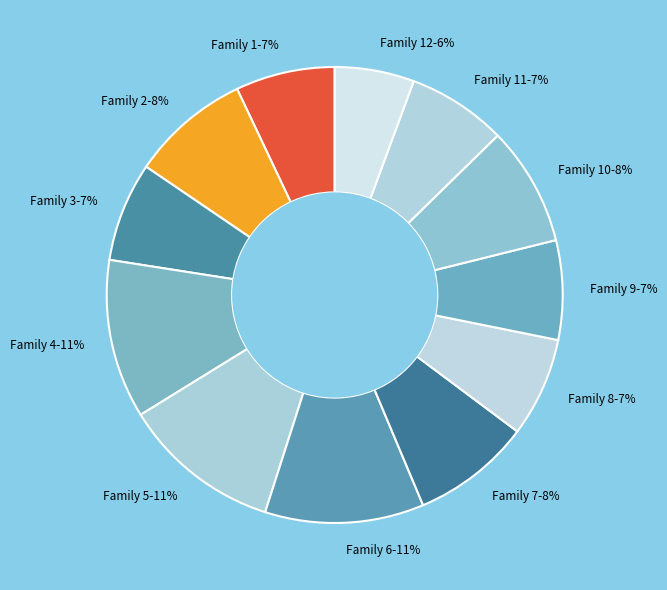

To the nearest percent, what percentage of the pie is Family 11-7%?

7%